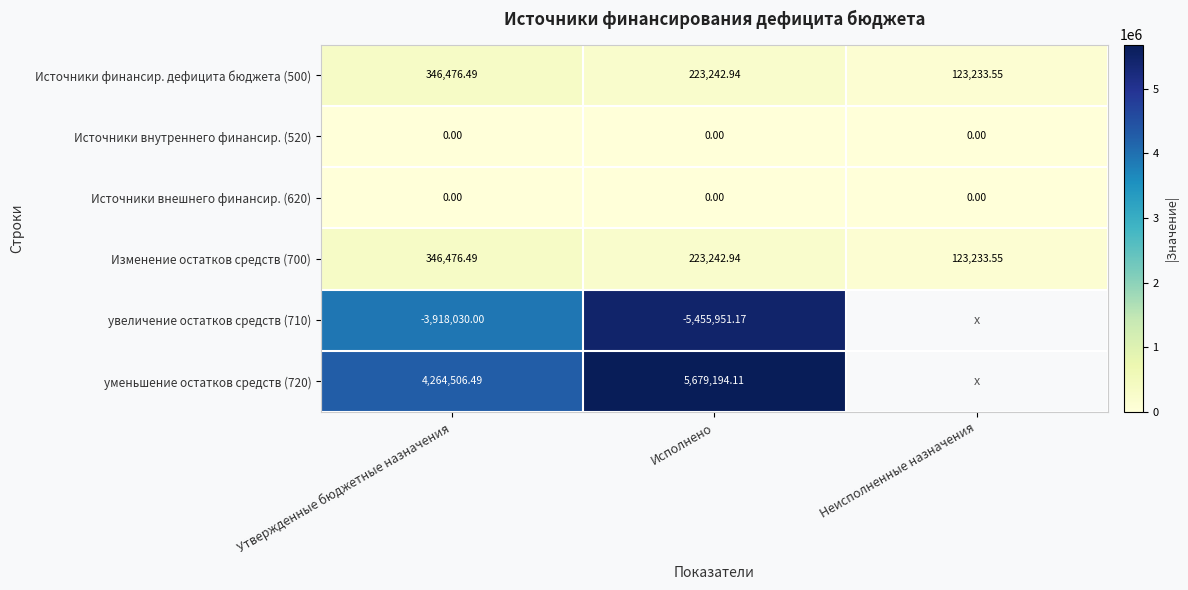

Count the number of data series in this chart.

6